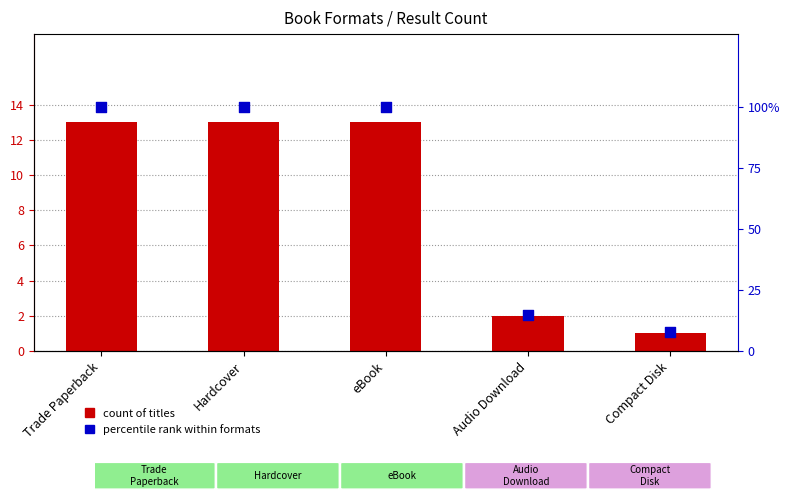

Which series has the largest Y range (max minus min)?

percentile rank within formats